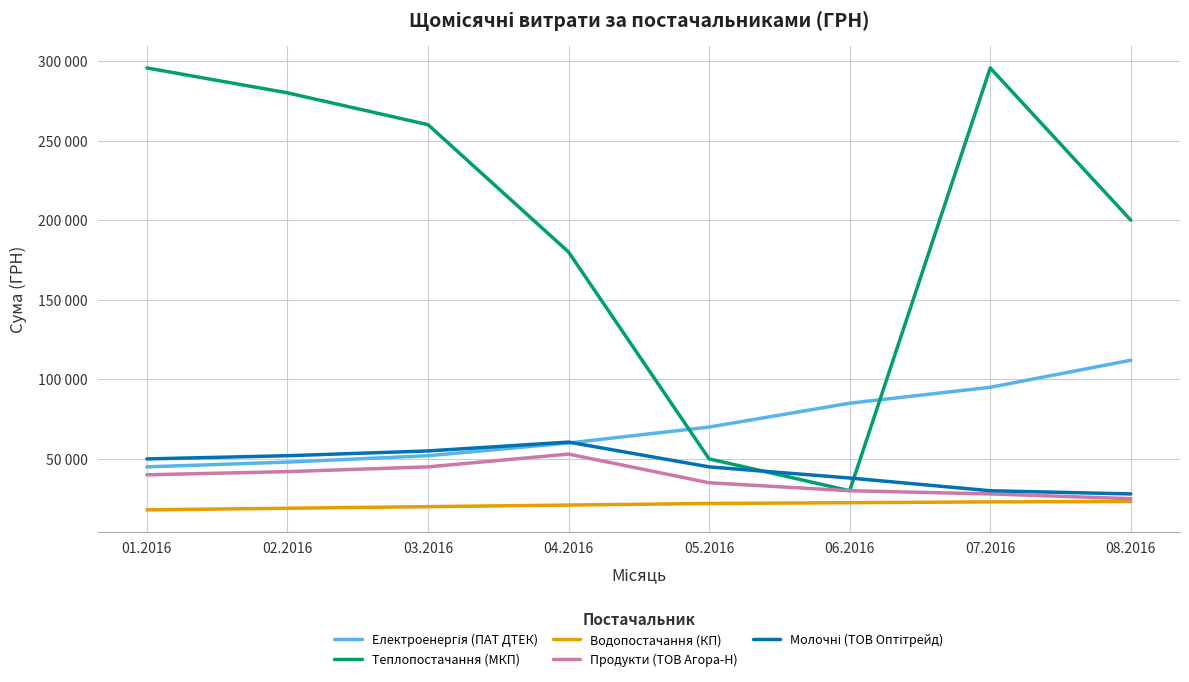

True or false: Електроенергія (ПАТ ДТЕК) has a value of 26501 at 03.2016.

False